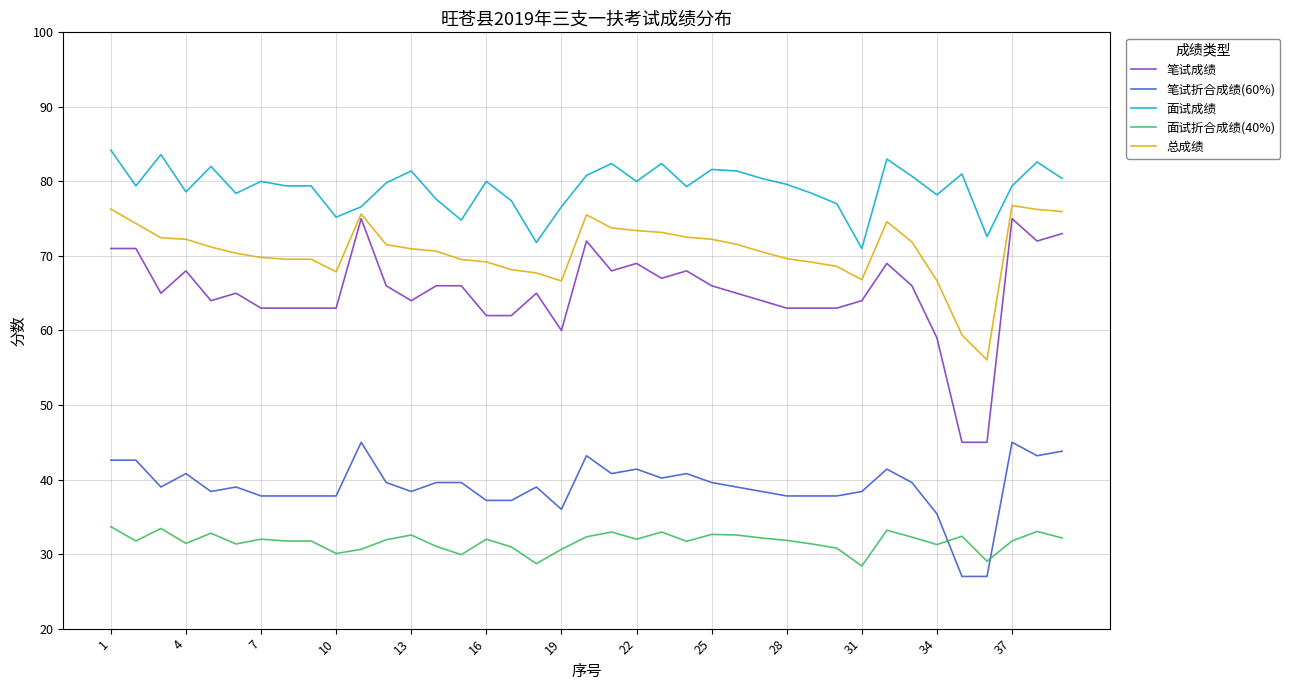

Which series has the largest total across all categories?

面试成绩